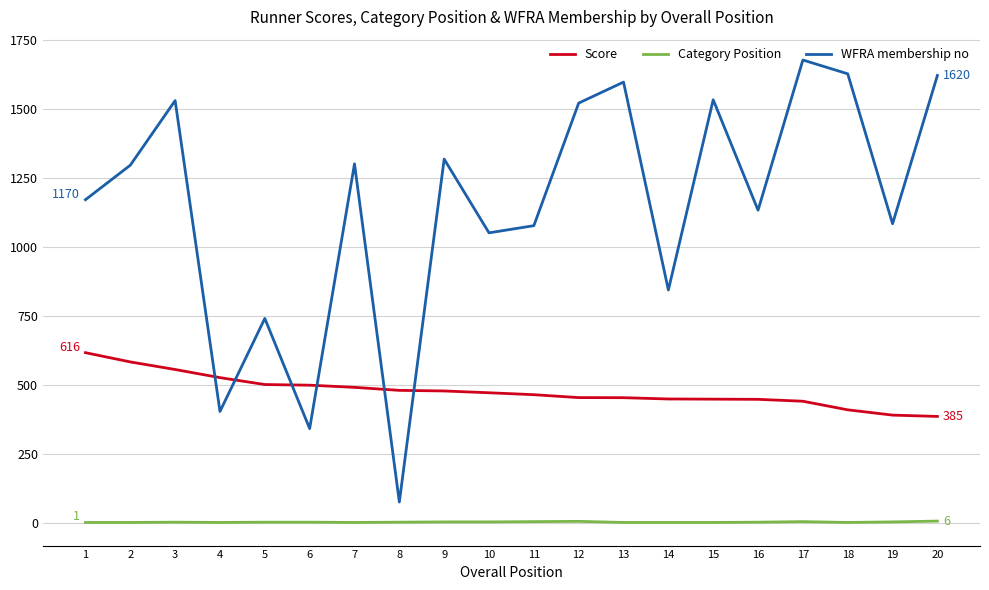

True or false: Category Position has a value of 1.0 at 4.

True